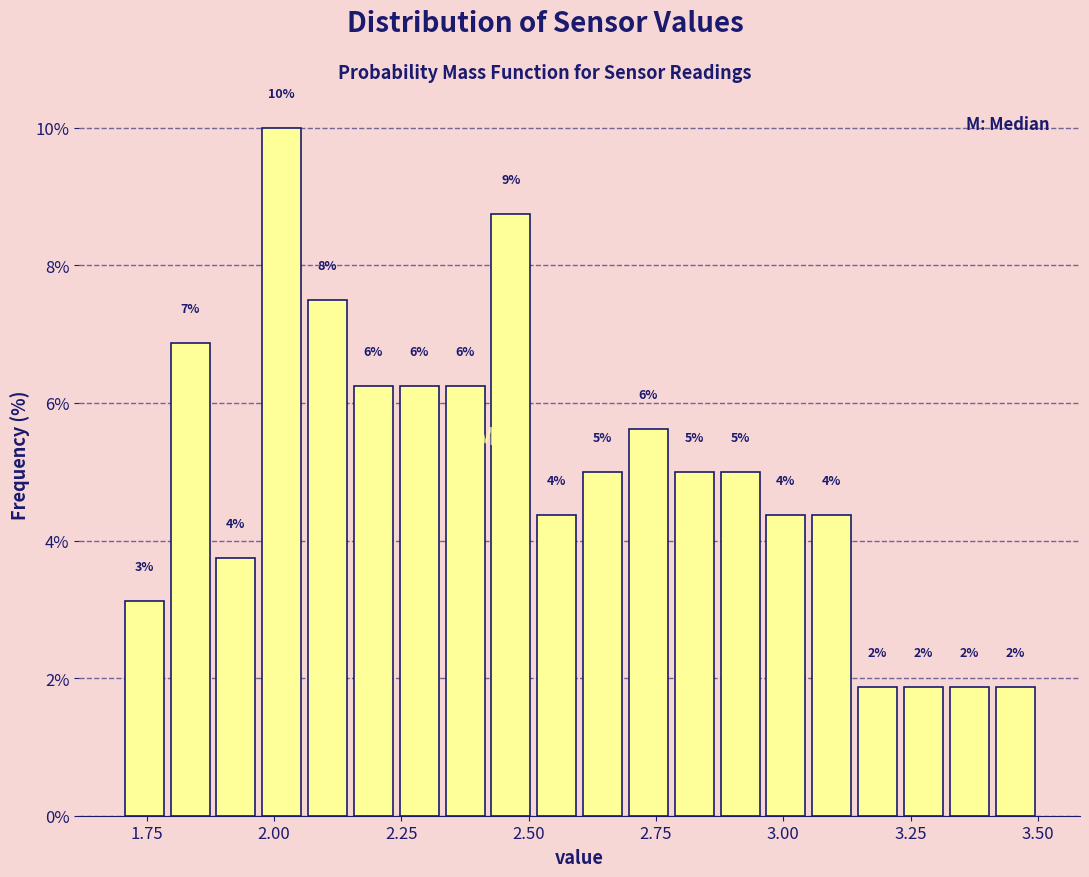

Around what value on the x-axis is the tallest bar? Give the approximate position of its centre, as read against the axis.

2.00